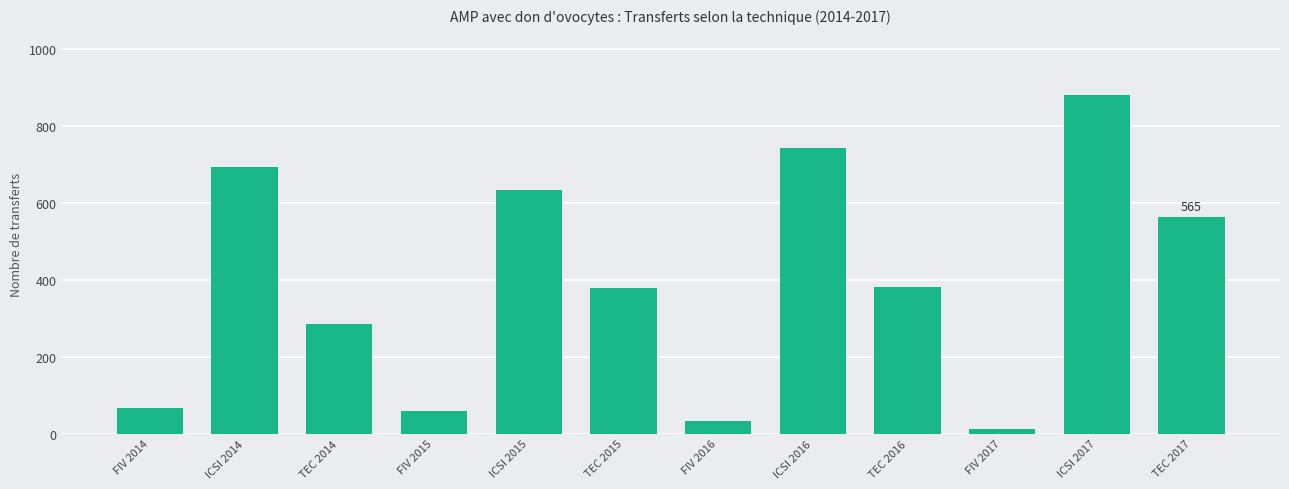

What is the change in value from ICSI 2016 to ICSI 2017?

+136